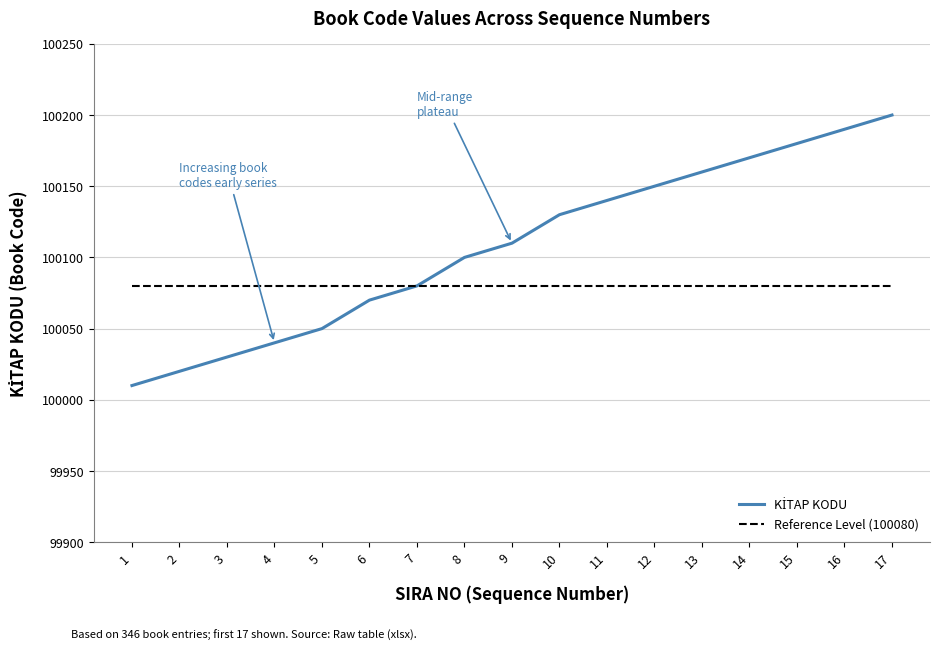

Which label corresponds to the largest value in the chart?

17